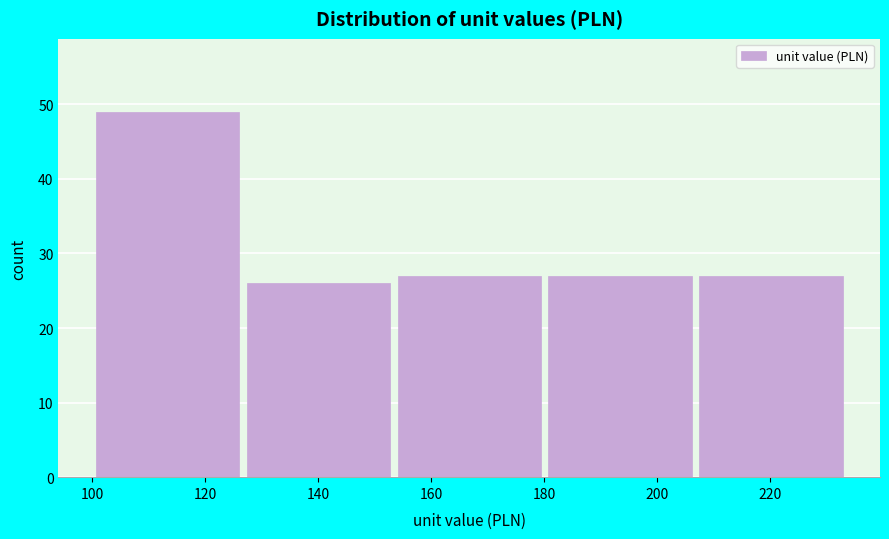

Reading left to right, transcribe this chart: for each bar, give the range it covers on the x-axis and its height. Neither the bar edges nor the heights are printed on the chart, so give them approximately, as read against the axes.

100 to 126: 49
126 to 154: 26
154 to 180: 27
180 to 206: 27
206 to 234: 27